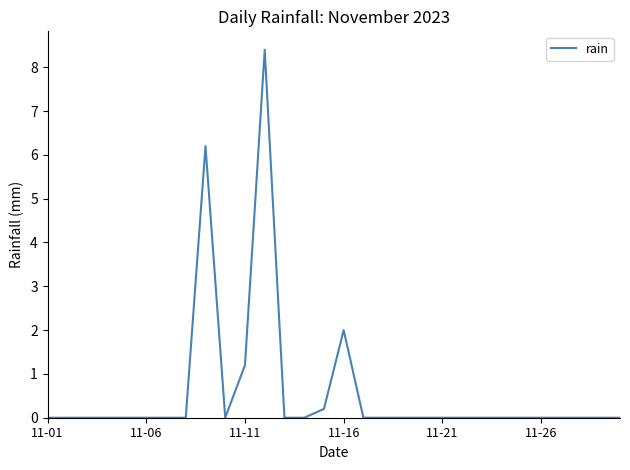

What is the greatest value displayed?

8.4